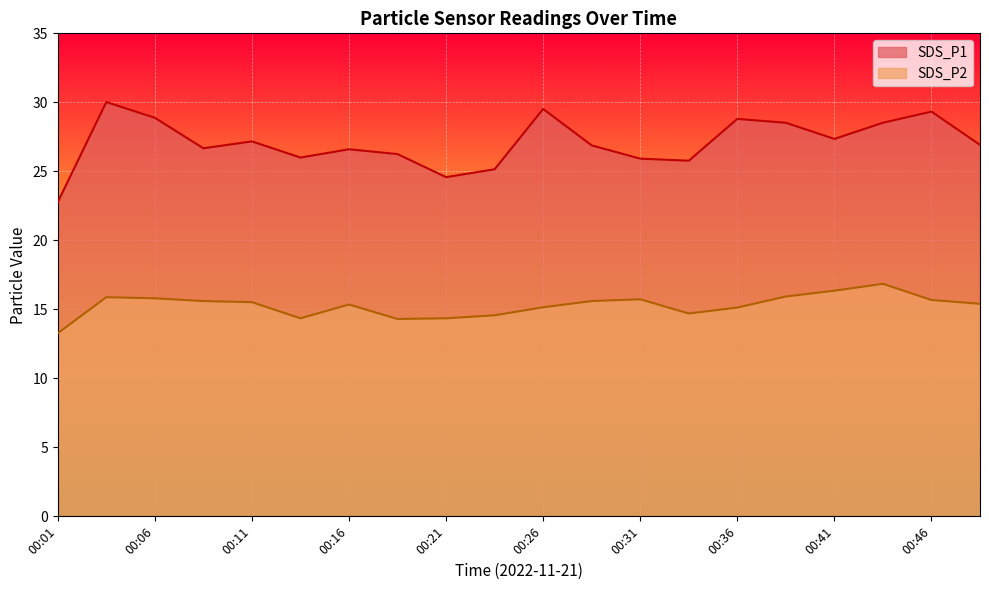

At which category does SDS_P1 reach its first local valley?

00:09